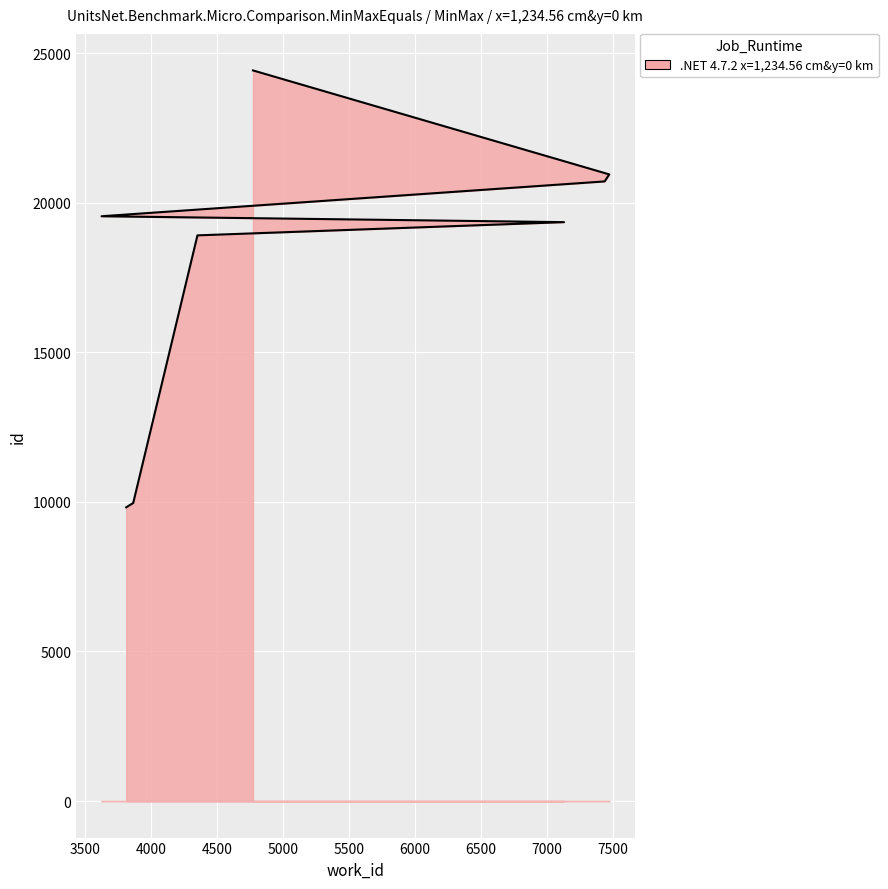

Between 4774 and 7475, which is larger?

4774